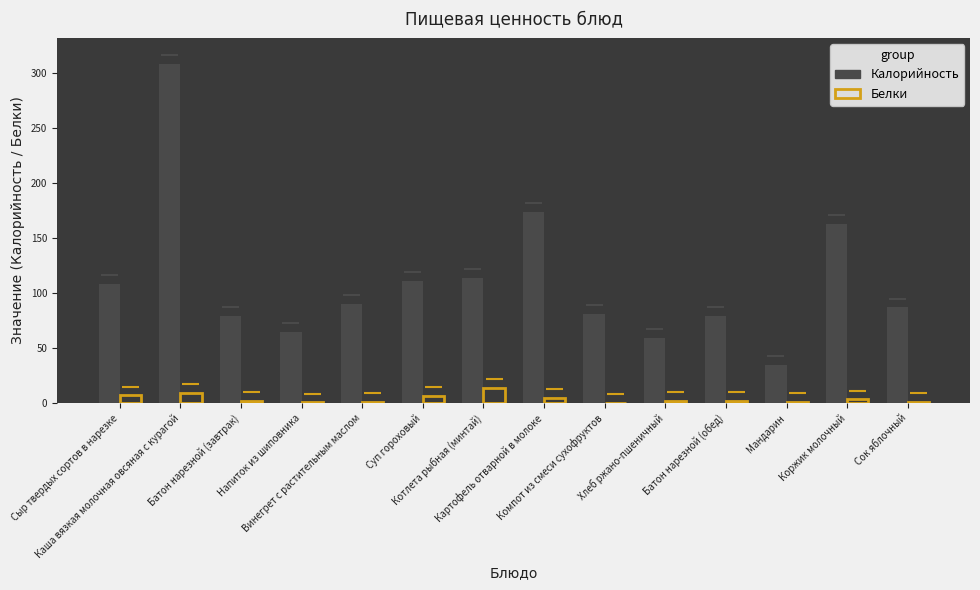

At Каша вязкая молочная овсяная с курагой, list the series in order from largest to smallest.

Калорийность, Белки